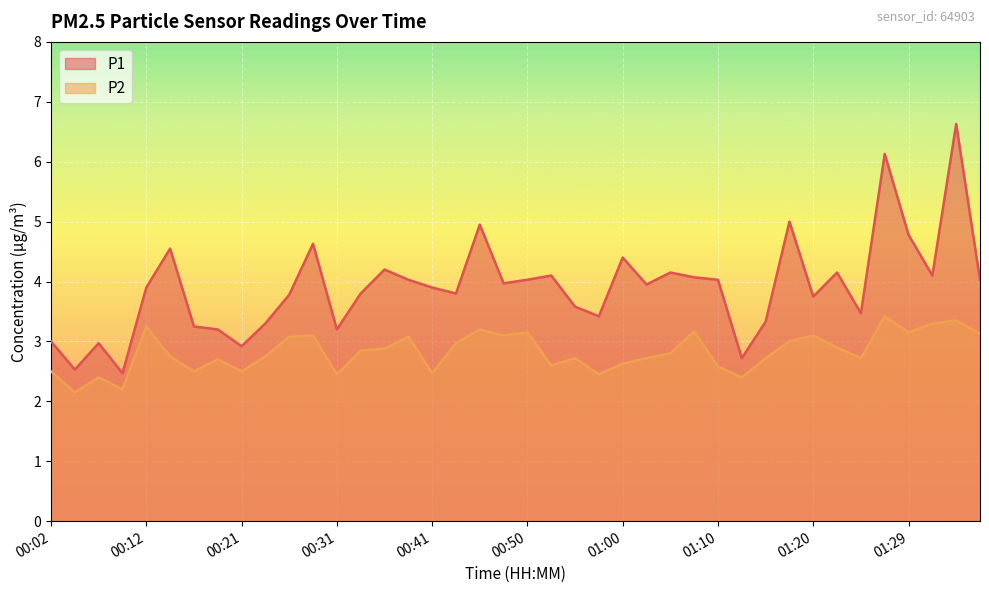

True or false: P1 and P2 intersect in this chart.

False